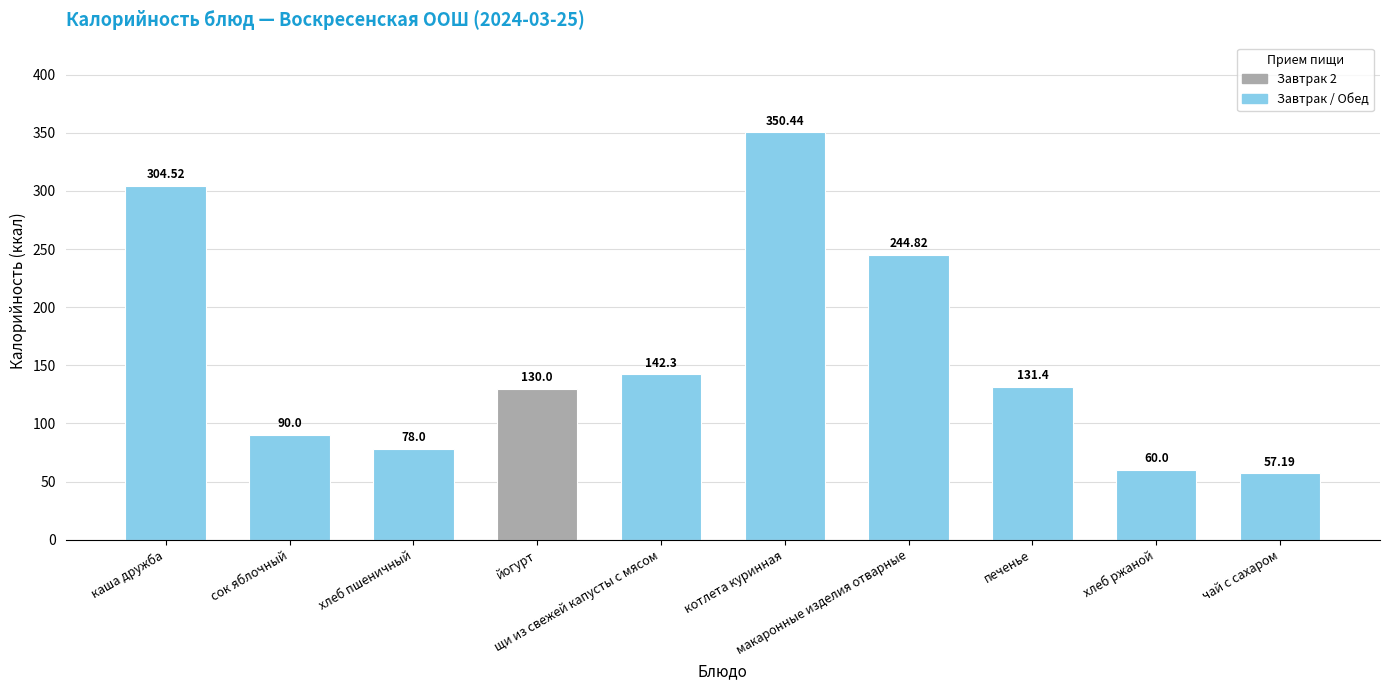

What is the sum of all values?

1588.7